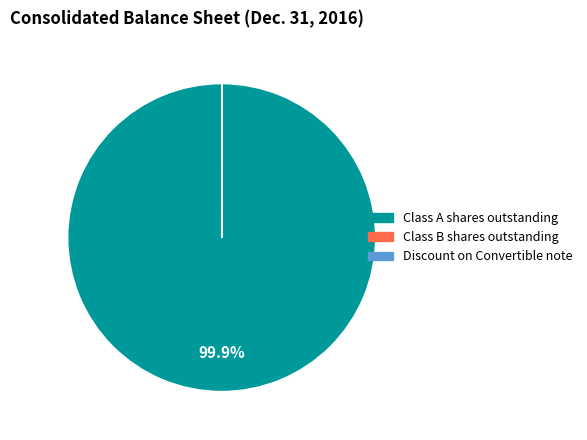

Does Class A shares outstanding represent more than half of the total?

Yes